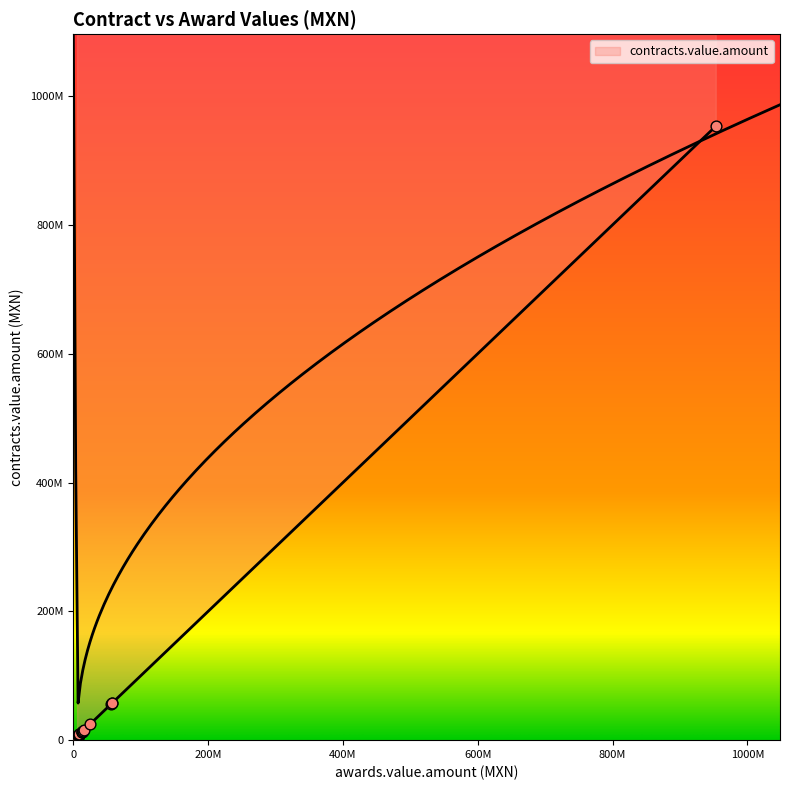

Which has a higher value, 17 or 4?

4